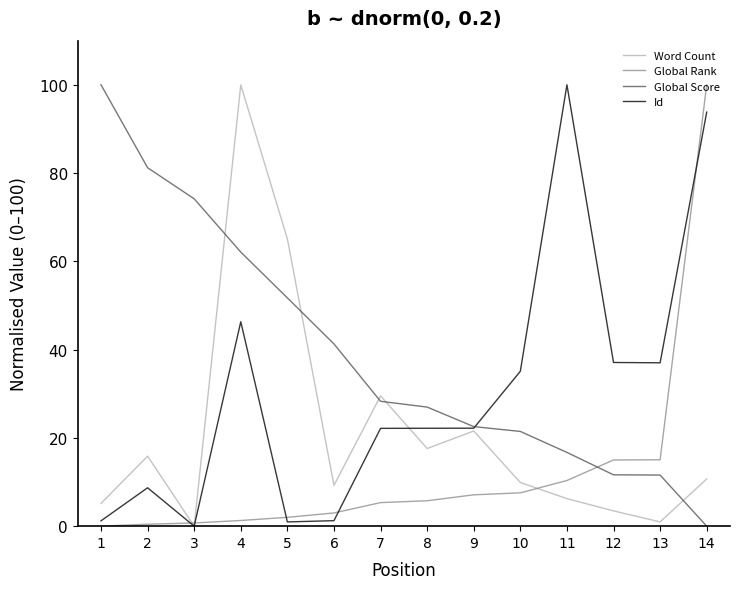

What is the total value across all series at 7?

85.3